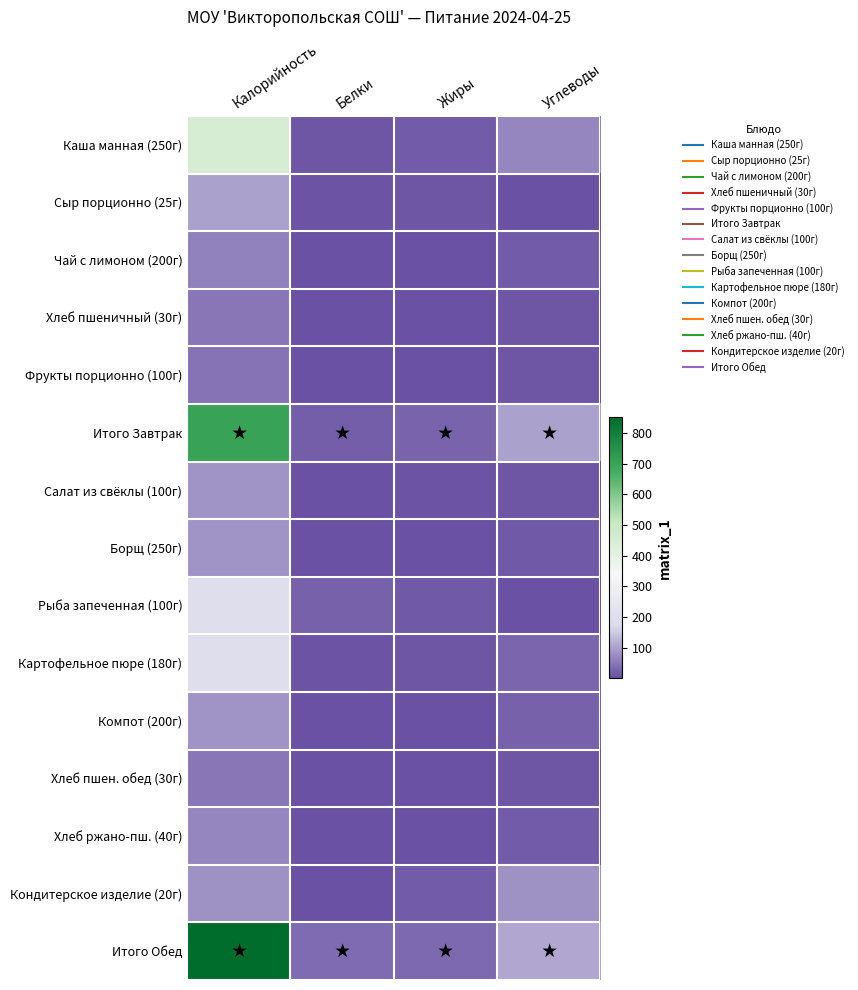

What is the difference between the highest and lowest values at Калорийность?

805.7